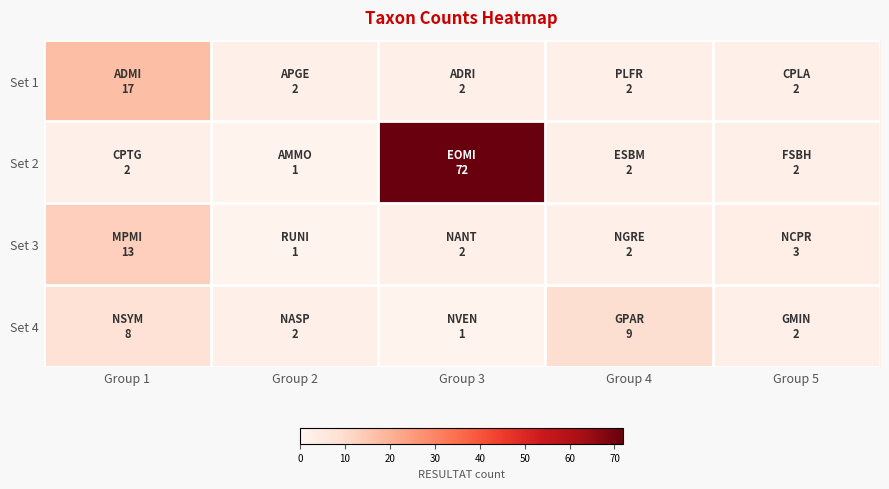

Reading left to right, transcribe all the data shown in this chart.

Set 1: Group 1=17	Group 2=2	Group 3=2	Group 4=2	Group 5=2
Set 2: Group 1=2	Group 2=1	Group 3=72	Group 4=2	Group 5=2
Set 3: Group 1=13	Group 2=1	Group 3=2	Group 4=2	Group 5=3
Set 4: Group 1=8	Group 2=2	Group 3=1	Group 4=9	Group 5=2